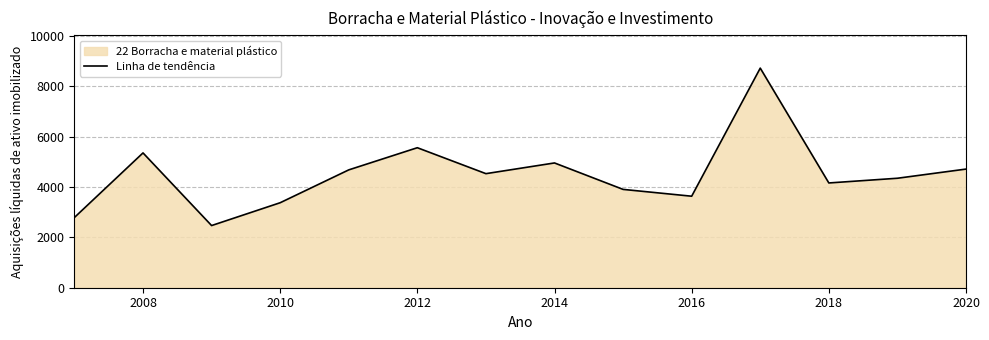

What value does the data have at 2010?

3372.6